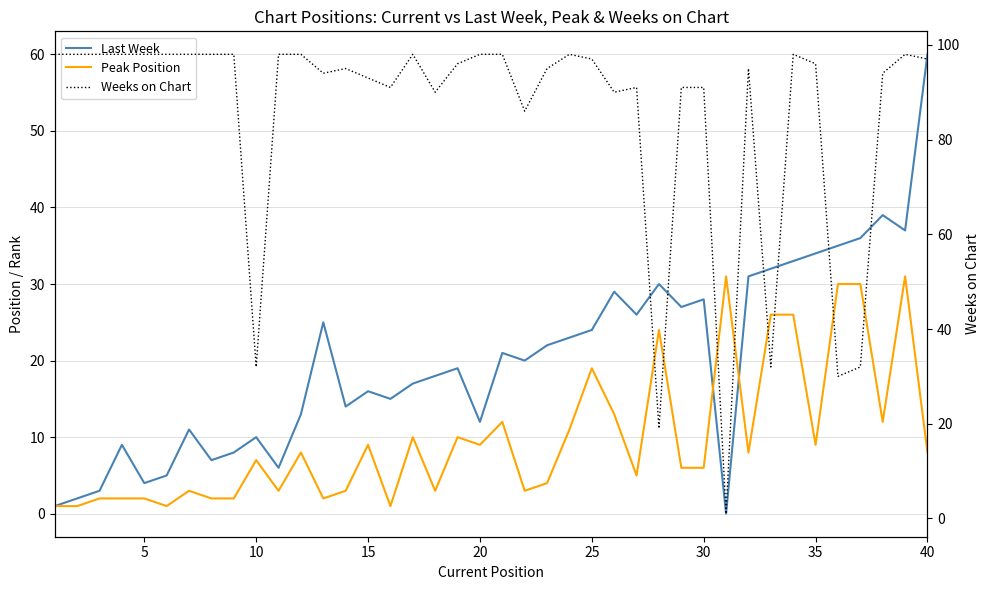

What is the average value of the Peak Position series?

10